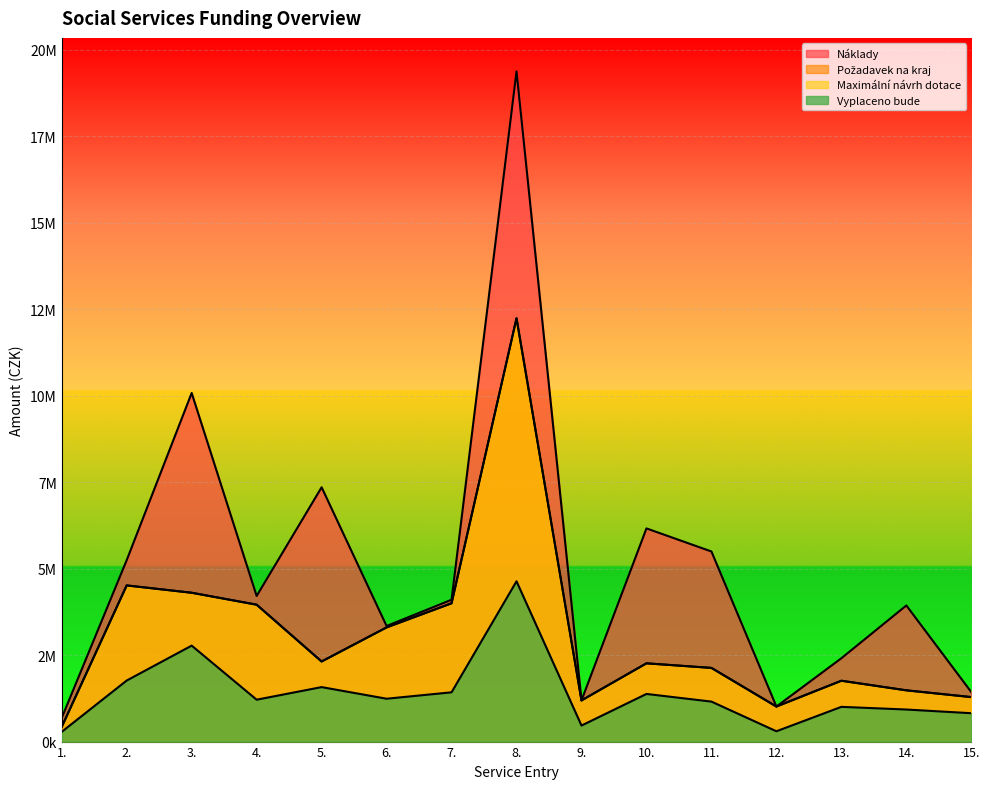

List the series in order of their peak value, lowest first.

Vyplaceno bude, Požadavek na kraj, Maximální návrh dotace, Náklady